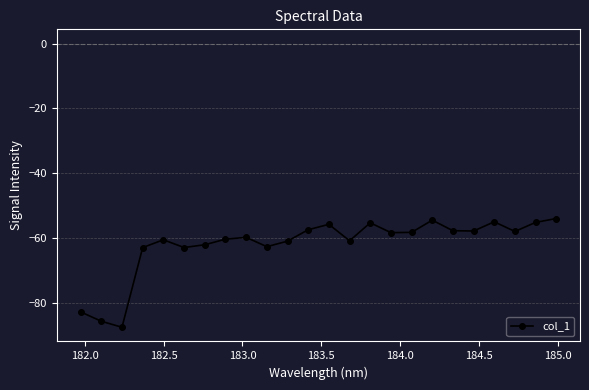

True or false: the data has more than 1 interior local peaks.

True